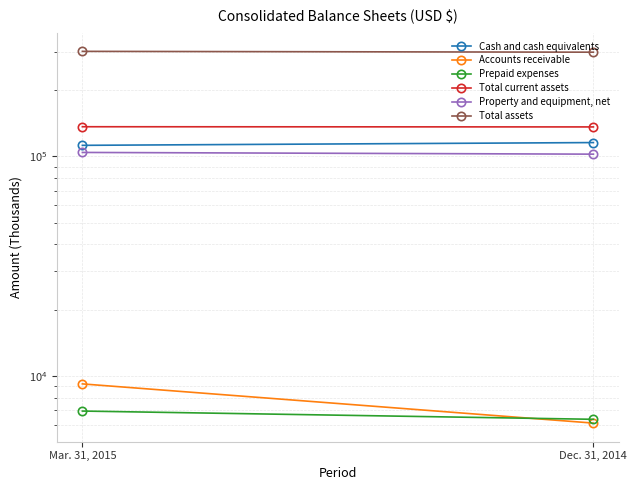

Reading left to right, transcribe all the data shown in this chart.

Cash and cash equivalents: 112337	115634
Accounts receivable: 9241	6130
Prepaid expenses: 6954	6379
Total current assets: 136488	136218
Property and equipment, net: 104278	102424
Total assets: 300507	297904